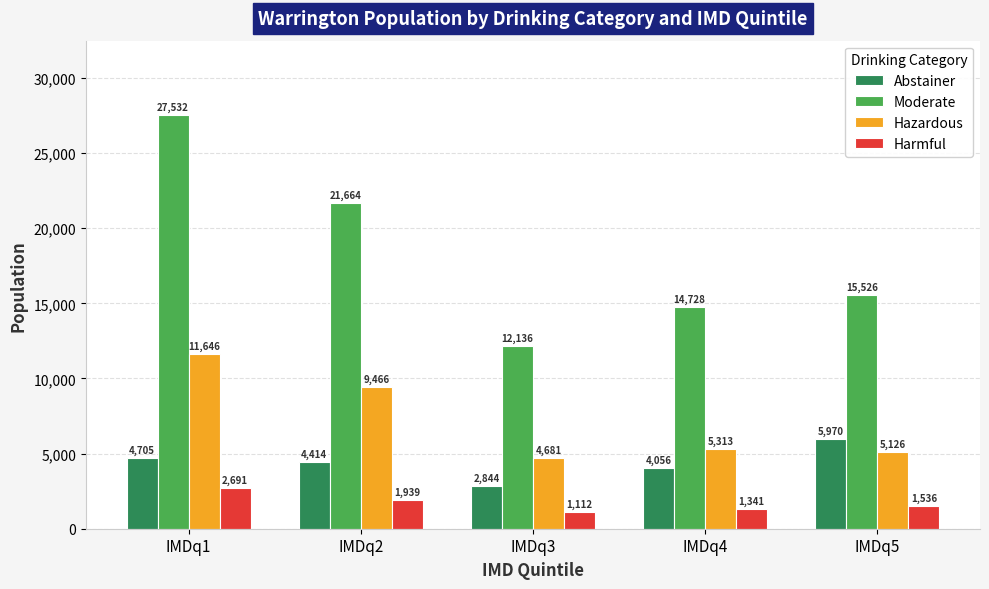

What is the difference between the maximum and second lowest values in the Moderate series?

12804